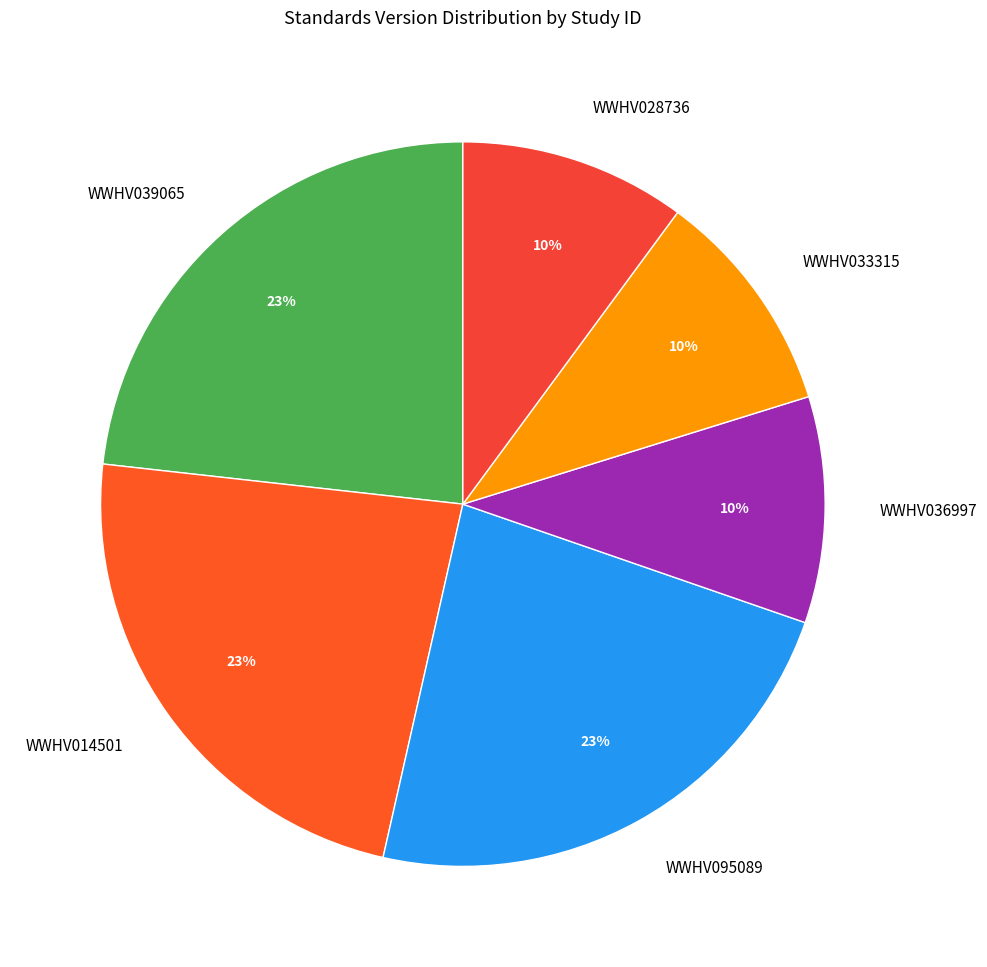

To the nearest percent, what is the difference between the largest and smallest slice percentages?

13%